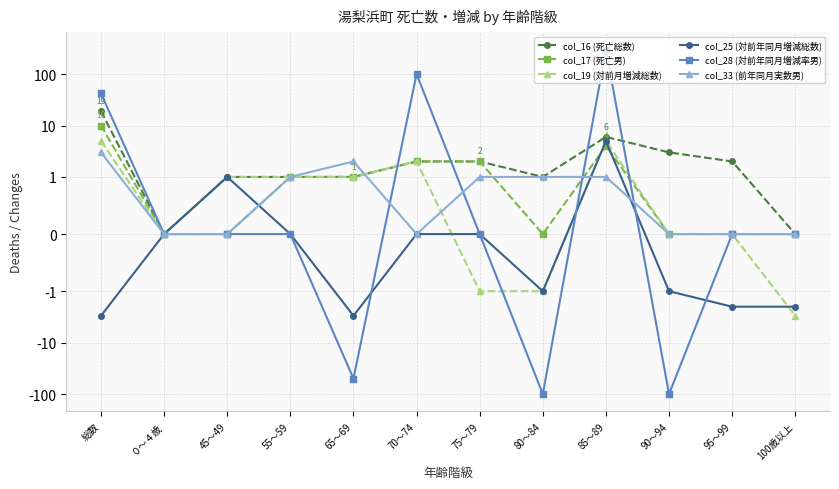

Reading right to left, what are all the values shown in this chart?

col_16 (死亡総数): 100歳以上=0	95～99=2	90～94=3	85～89=6	80～84=1	75～79=2	70～74=2	65～69=1	55～59=1	45～49=1	０～４歳=0	総数=19
col_17 (死亡男): 100歳以上=0	95～99=0	90～94=0	85～89=4	80～84=0	75～79=2	70～74=2	65～69=1	55～59=1	45～49=0	０～４歳=0	総数=10
col_19 (対前月増減総数): 100歳以上=-3	95～99=0	90～94=0	85～89=5	80～84=-1	75～79=-1	70～74=2	65～69=1	55～59=1	45～49=1	０～４歳=0	総数=5
col_25 (対前年同月増減総数): 100歳以上=-2	95～99=-2	90～94=-1	85～89=5	80～84=-1	75～79=0	70～74=0	65～69=-3	55～59=0	45～49=1	０～４歳=0	総数=-3
col_28 (対前年同月増減率男): 100歳以上=0	95～99=0	90～94=-100	85～89=300	80～84=-100	75～79=0	70～74=100	65～69=-50	55～59=0	45～49=0	０～４歳=0	総数=42
col_33 (前年同月実数男): 100歳以上=0	95～99=0	90～94=0	85～89=1	80～84=1	75～79=1	70～74=0	65～69=2	55～59=1	45～49=0	０～４歳=0	総数=3